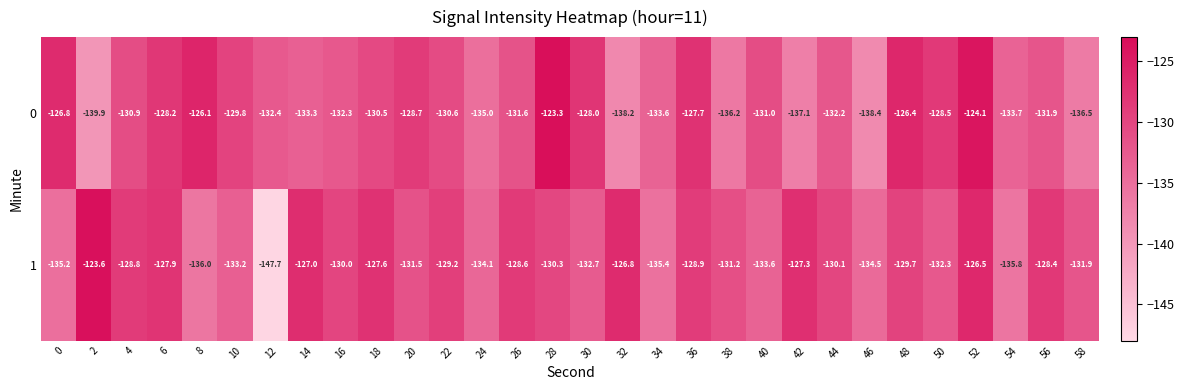

Rank the series at 50 from highest to lowest value.

0, 1